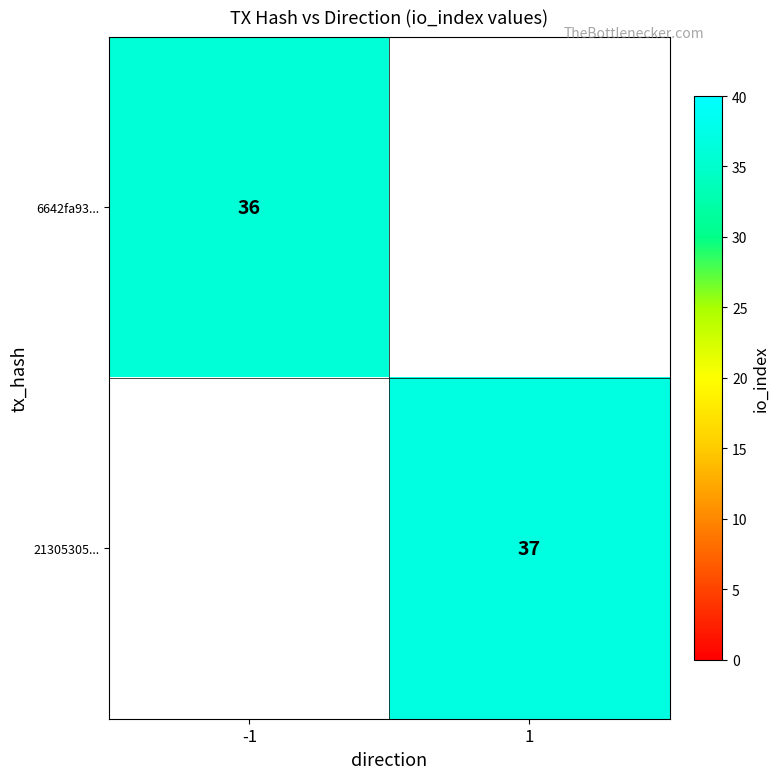

The value of 21305305... at 1 is 37. True or false?

True